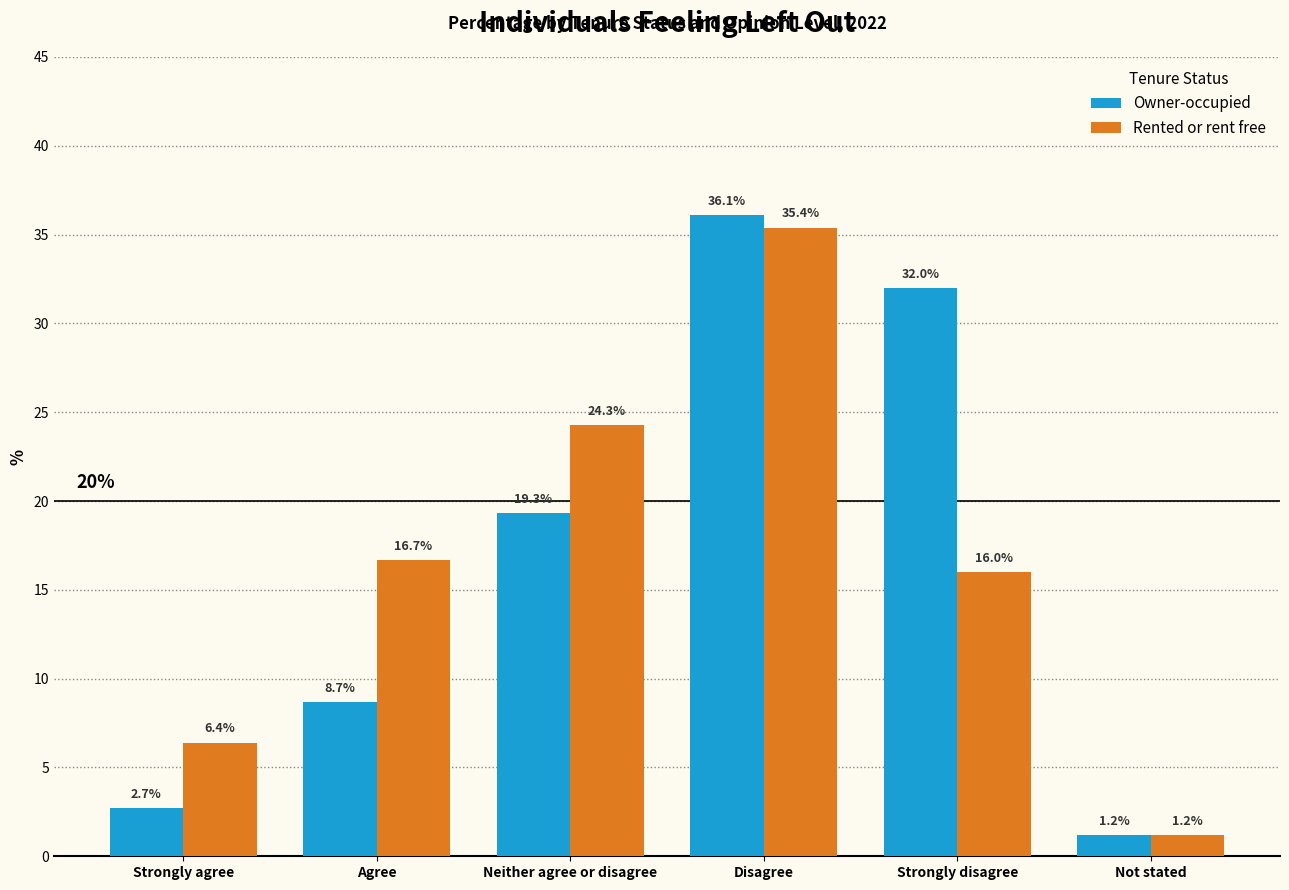

What is the total value across all series at Strongly disagree?

48.0